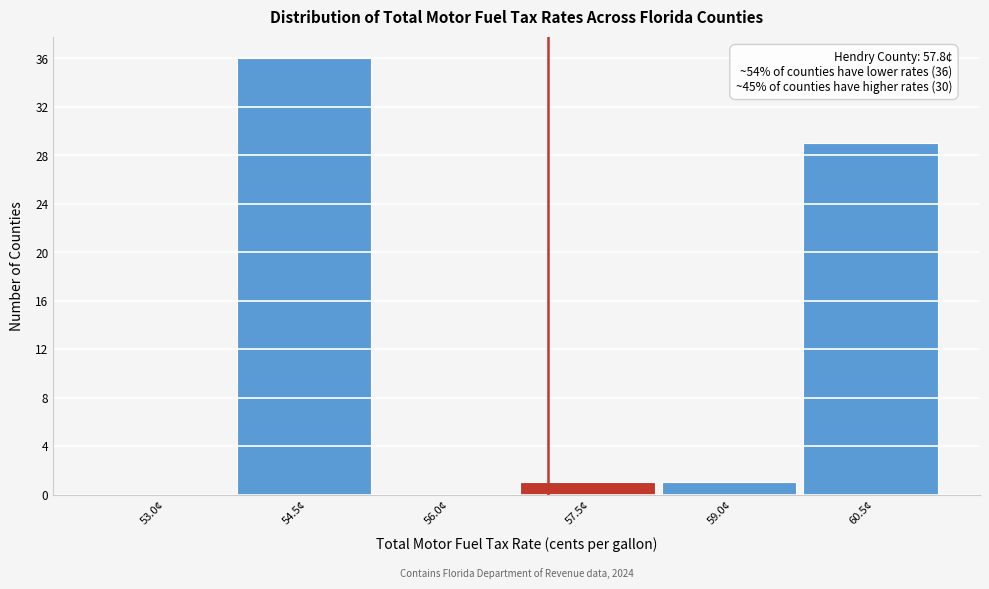

Reading right to left, transcribe all the data shown in this chart.

60.5¢=29	59.0¢=1	57.5¢=1	56.0¢=0	54.5¢=36	53.0¢=0